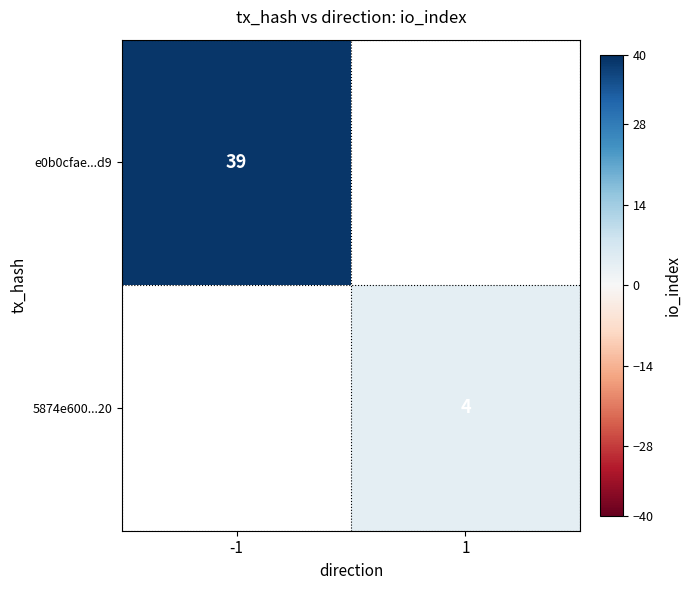

The 5874e600...20 series shows 4 at 1. True or false?

True